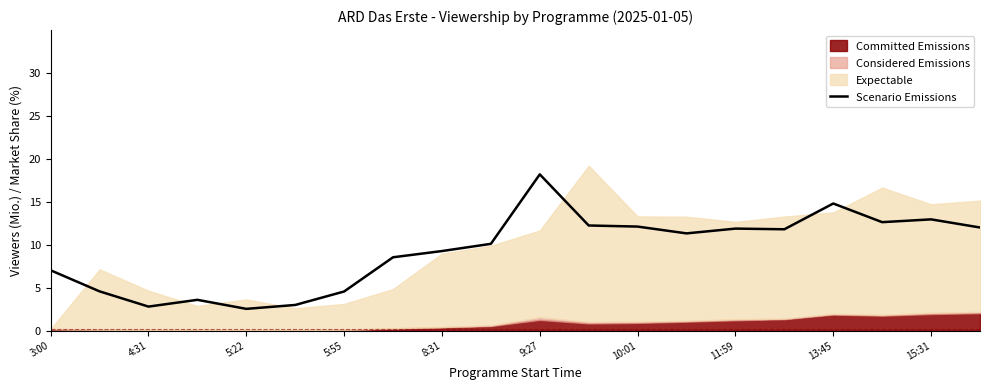

What is the lowest value of the Scenario Emissions series?

2.5